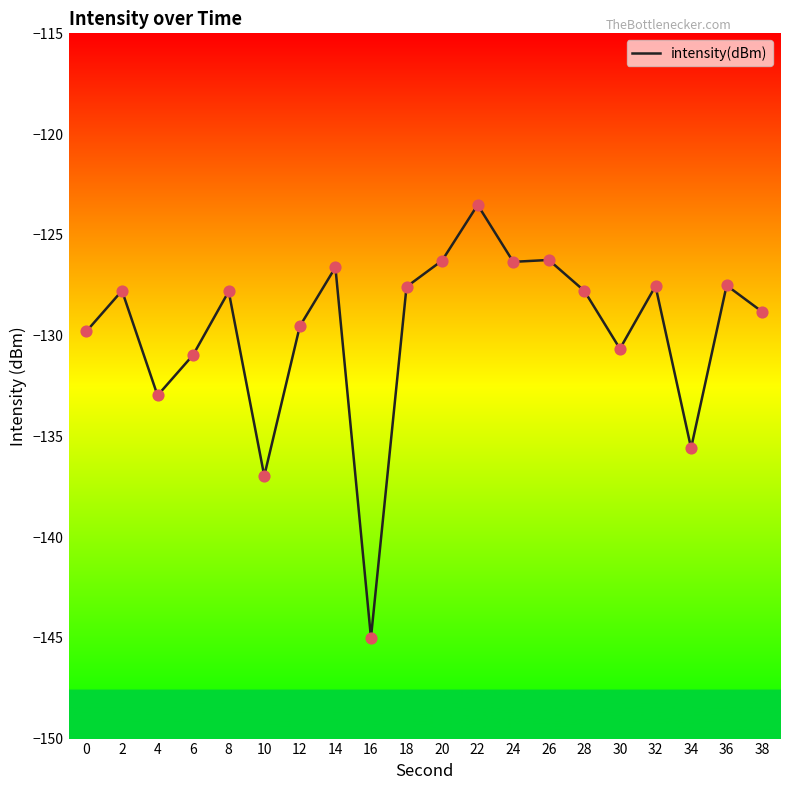

What is the change in value from 2 to 30?

-2.9